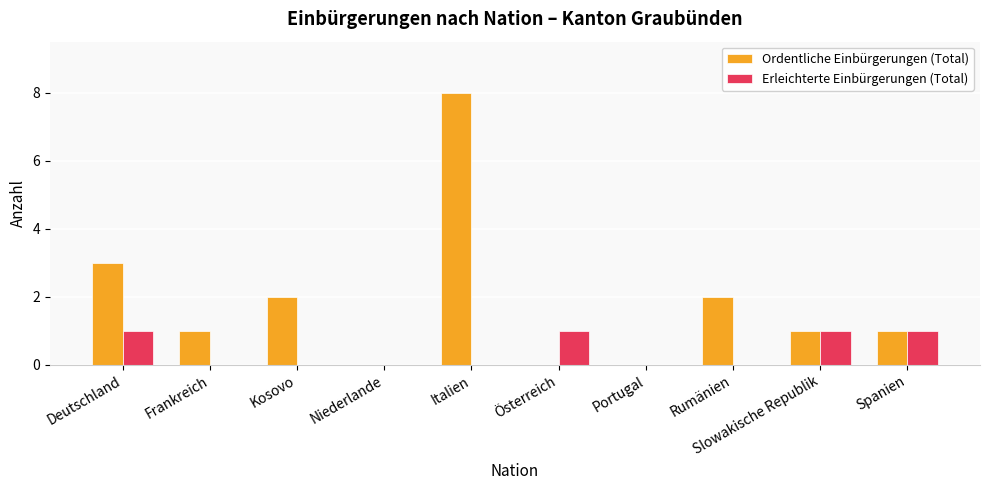

At which category does the chart reach its peak across all series?

Italien